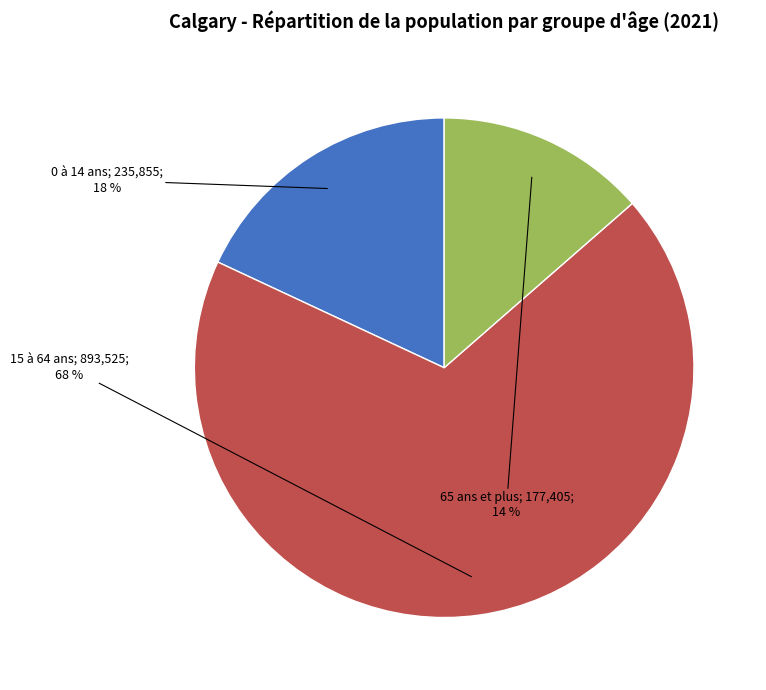

Does any single category account for the majority?

Yes